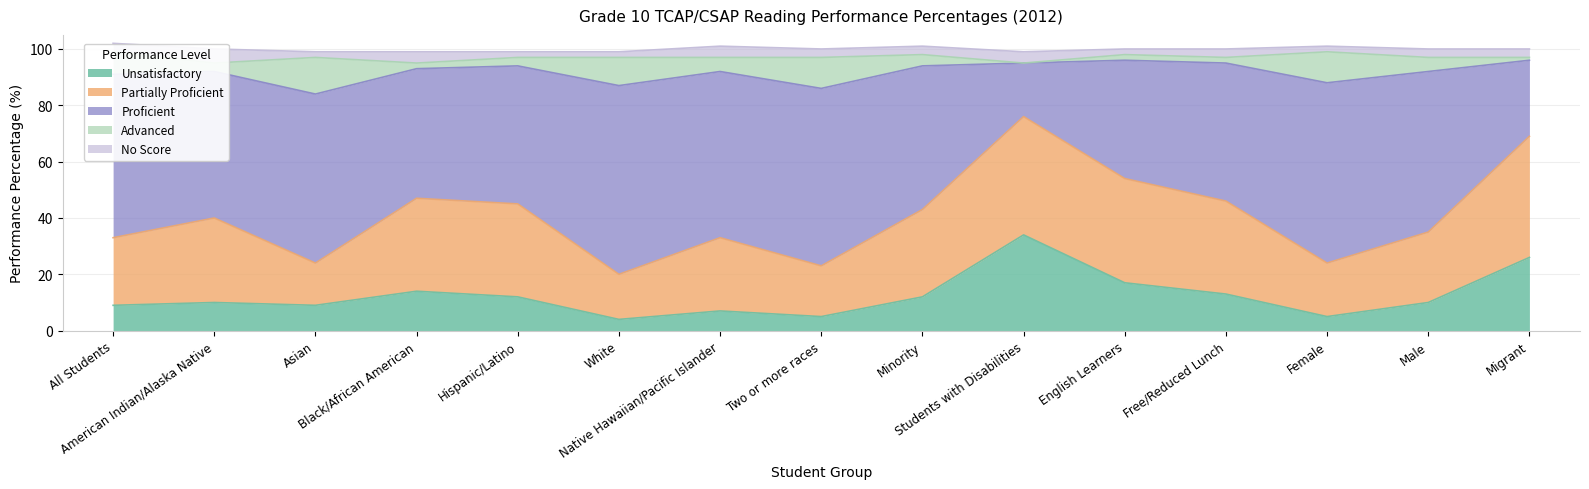

True or false: Unsatisfactory has a value of 12 at Native Hawaiian/Pacific Islander.

False